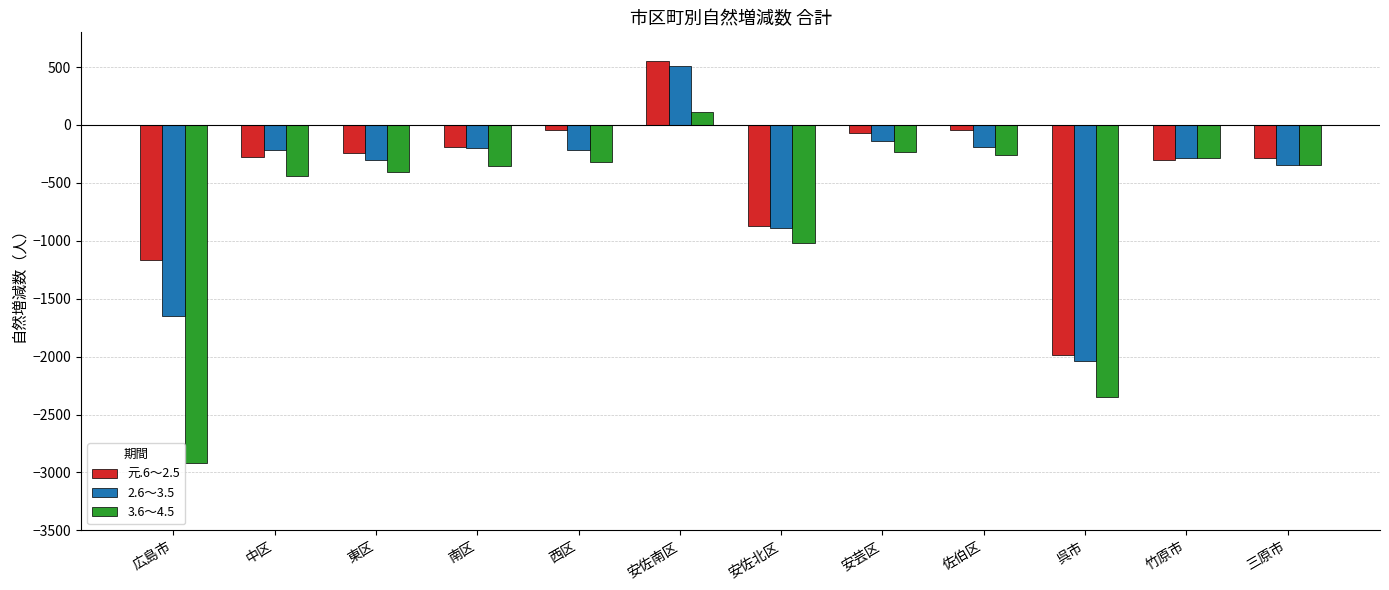

At which category is the sum across all series the highest?

安佐南区